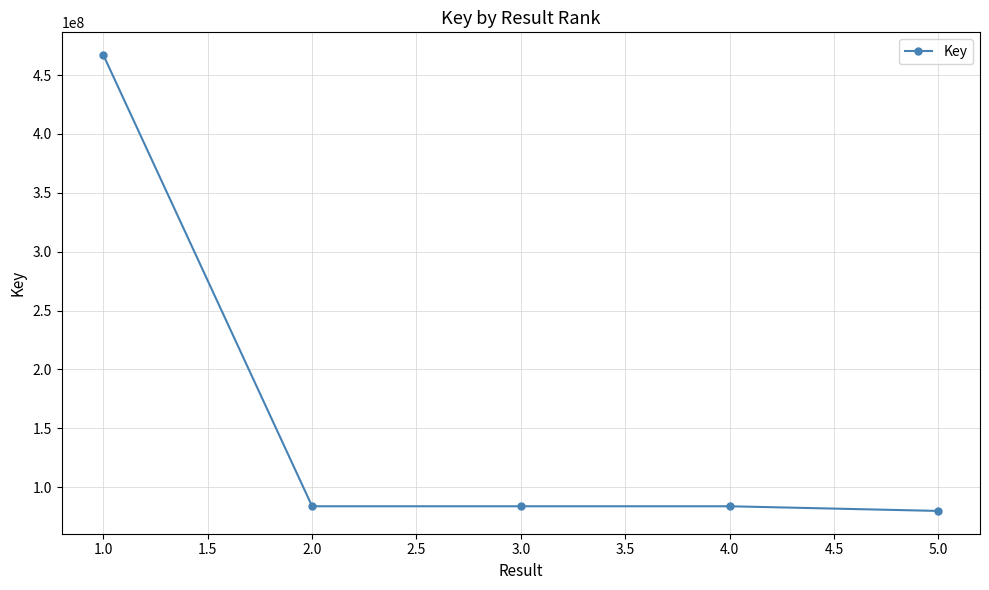

Where does the data first go above 83843635?

1.0